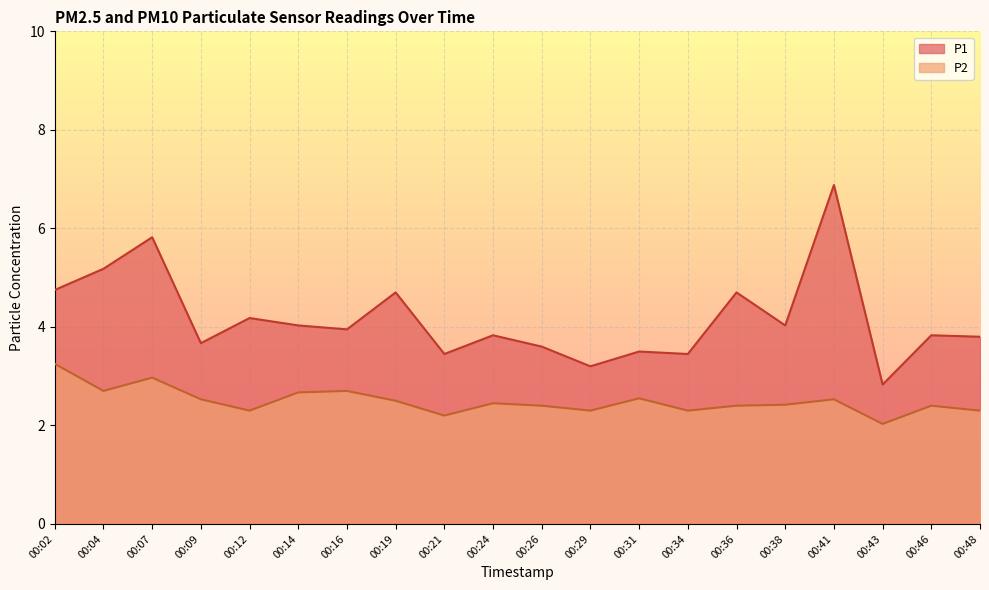

What is the average value of the P1 series?

4.2